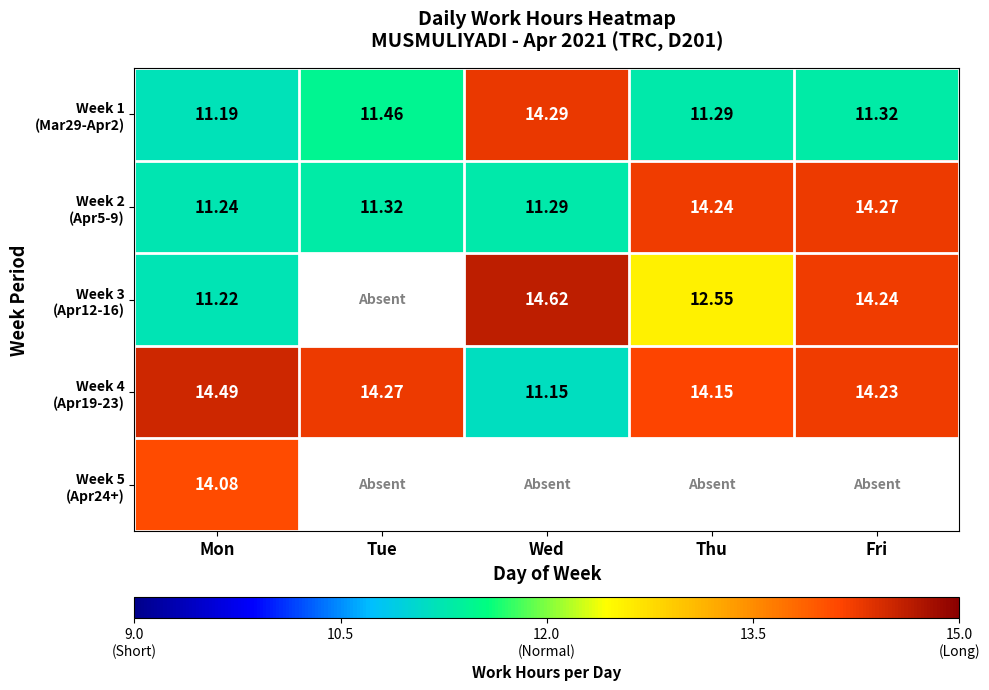

Which category has the lowest value in the Week 4 (Apr19-23) series?

Wed